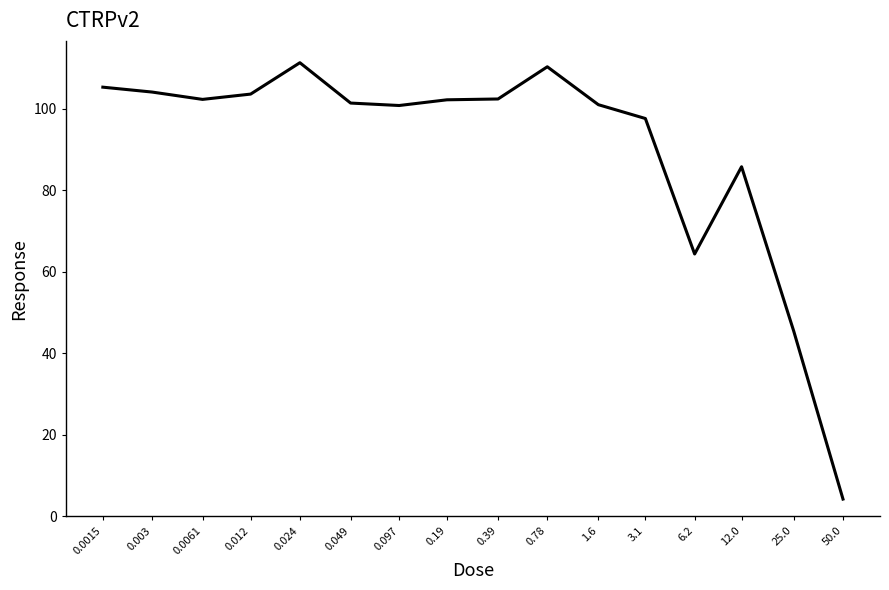

What is the difference between the maximum and minimum values?

107.1